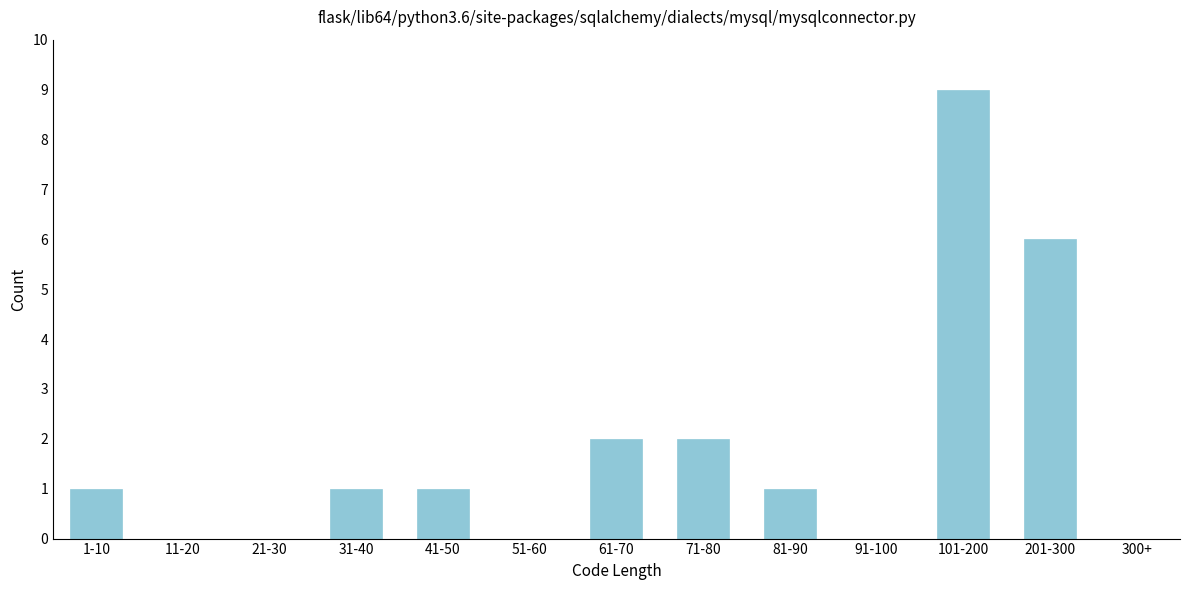

Reading right to left, transcribe all the data shown in this chart.

300+=0	201-300=6	101-200=9	91-100=0	81-90=1	71-80=2	61-70=2	51-60=0	41-50=1	31-40=1	21-30=0	11-20=0	1-10=1